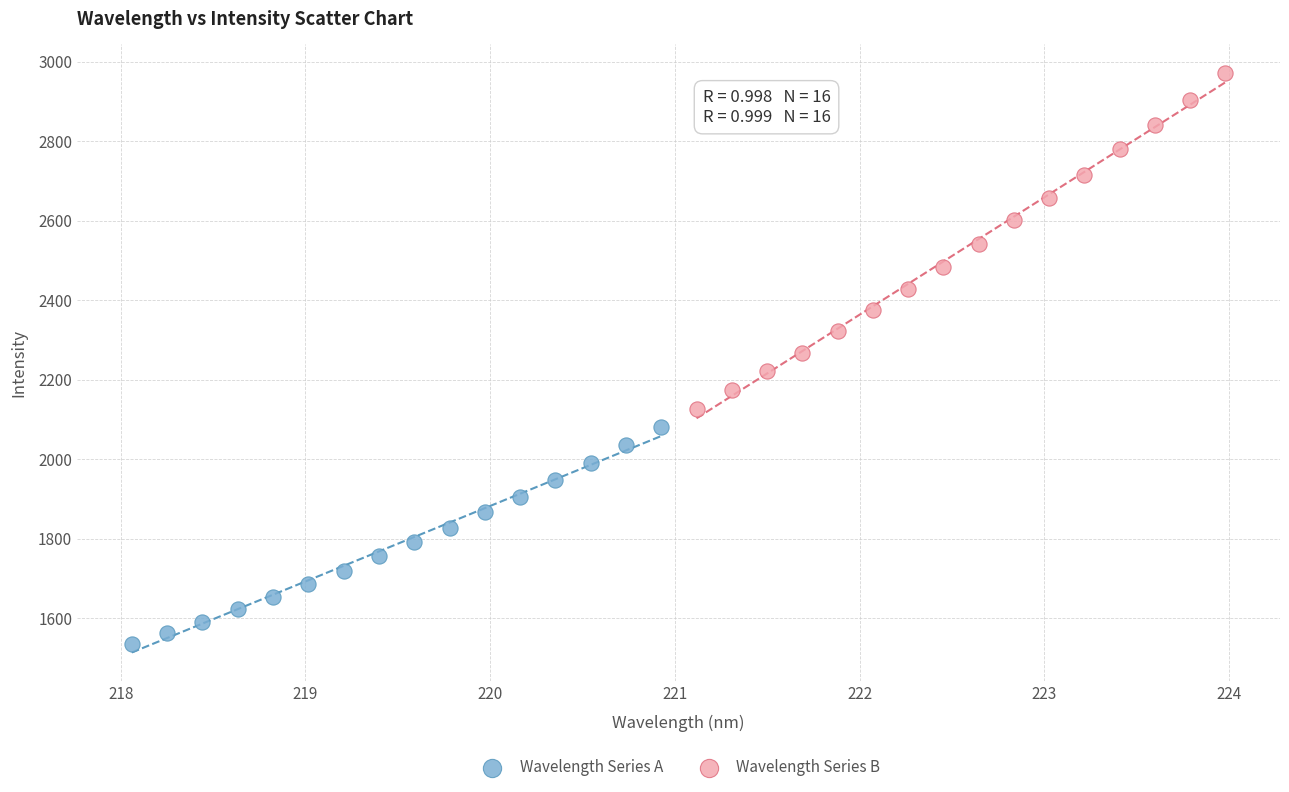

Which series reaches the maximum Y coordinate?

Wavelength Series B